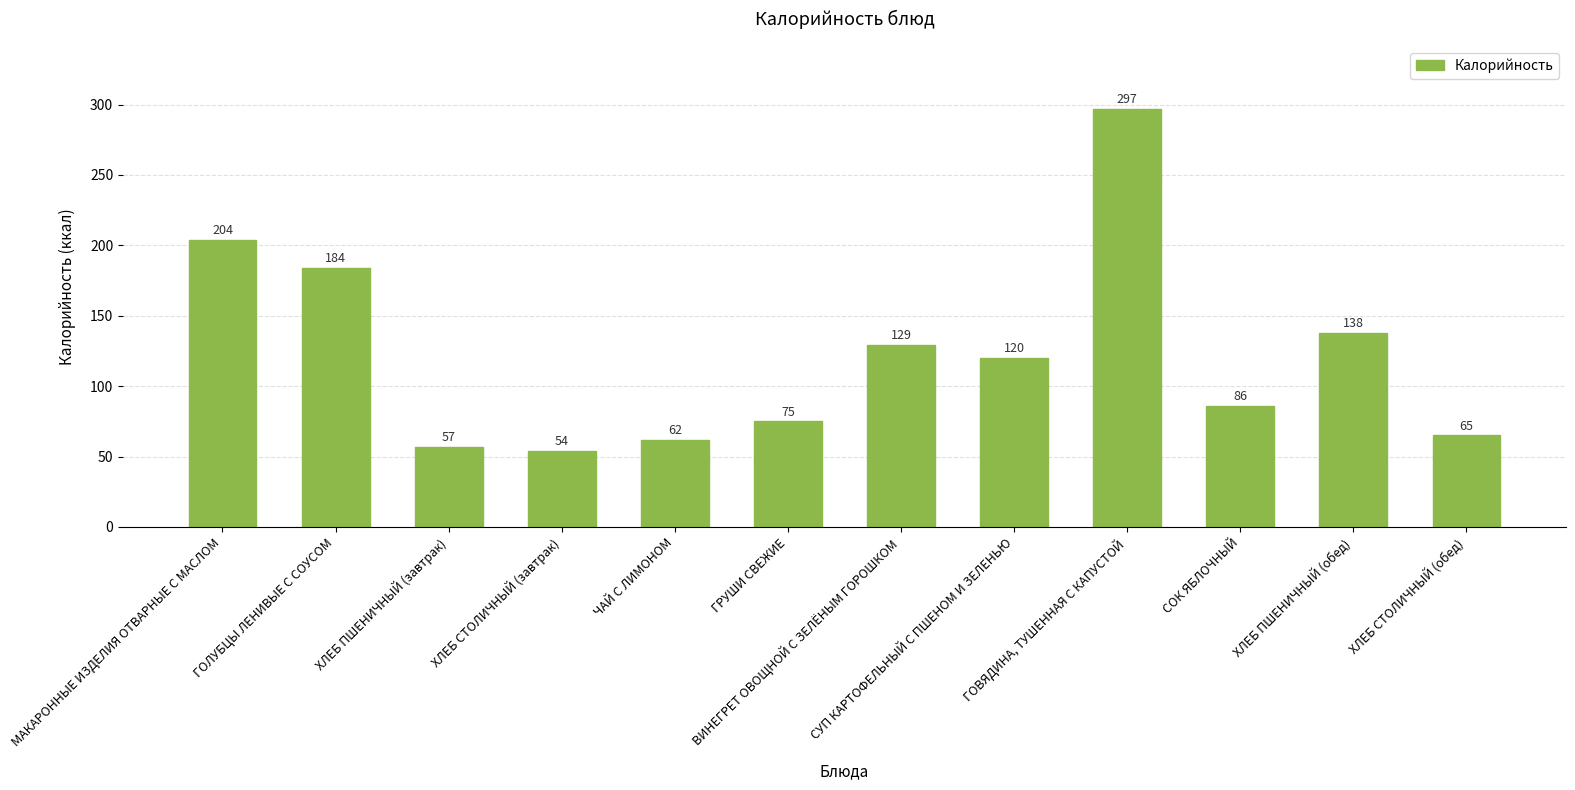

Read the value at МАКАРОННЫЕ ИЗДЕЛИЯ ОТВАРНЫЕ С МАСЛОМ.

204